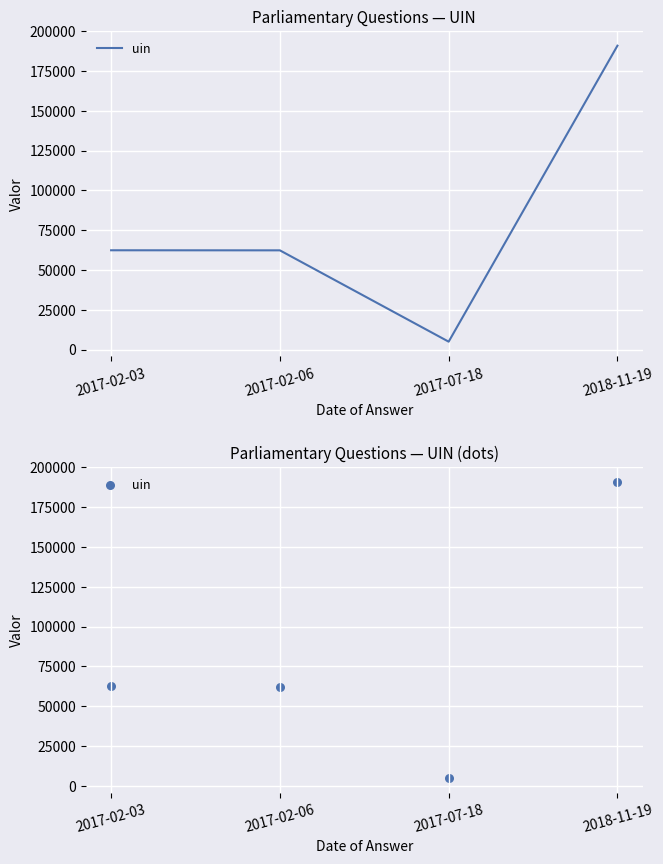

Approximately how many times larger is the value at 2018-11-19 compared to 2017-07-18?

38.6